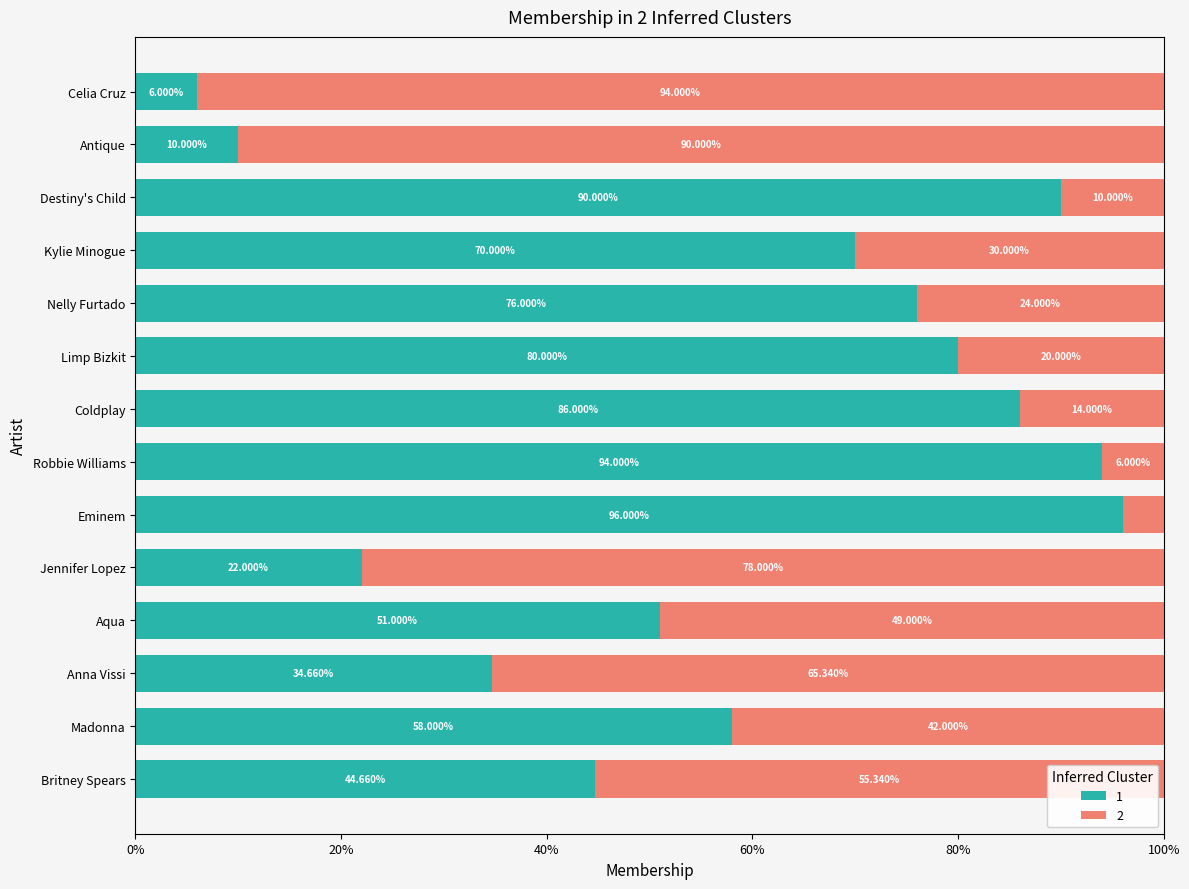

Rank the categories by 1 value from highest to lowest.

Eminem, Robbie Williams, Destiny's Child, Coldplay, Limp Bizkit, Nelly Furtado, Kylie Minogue, Madonna, Aqua, Britney Spears, Anna Vissi, Jennifer Lopez, Antique, Celia Cruz